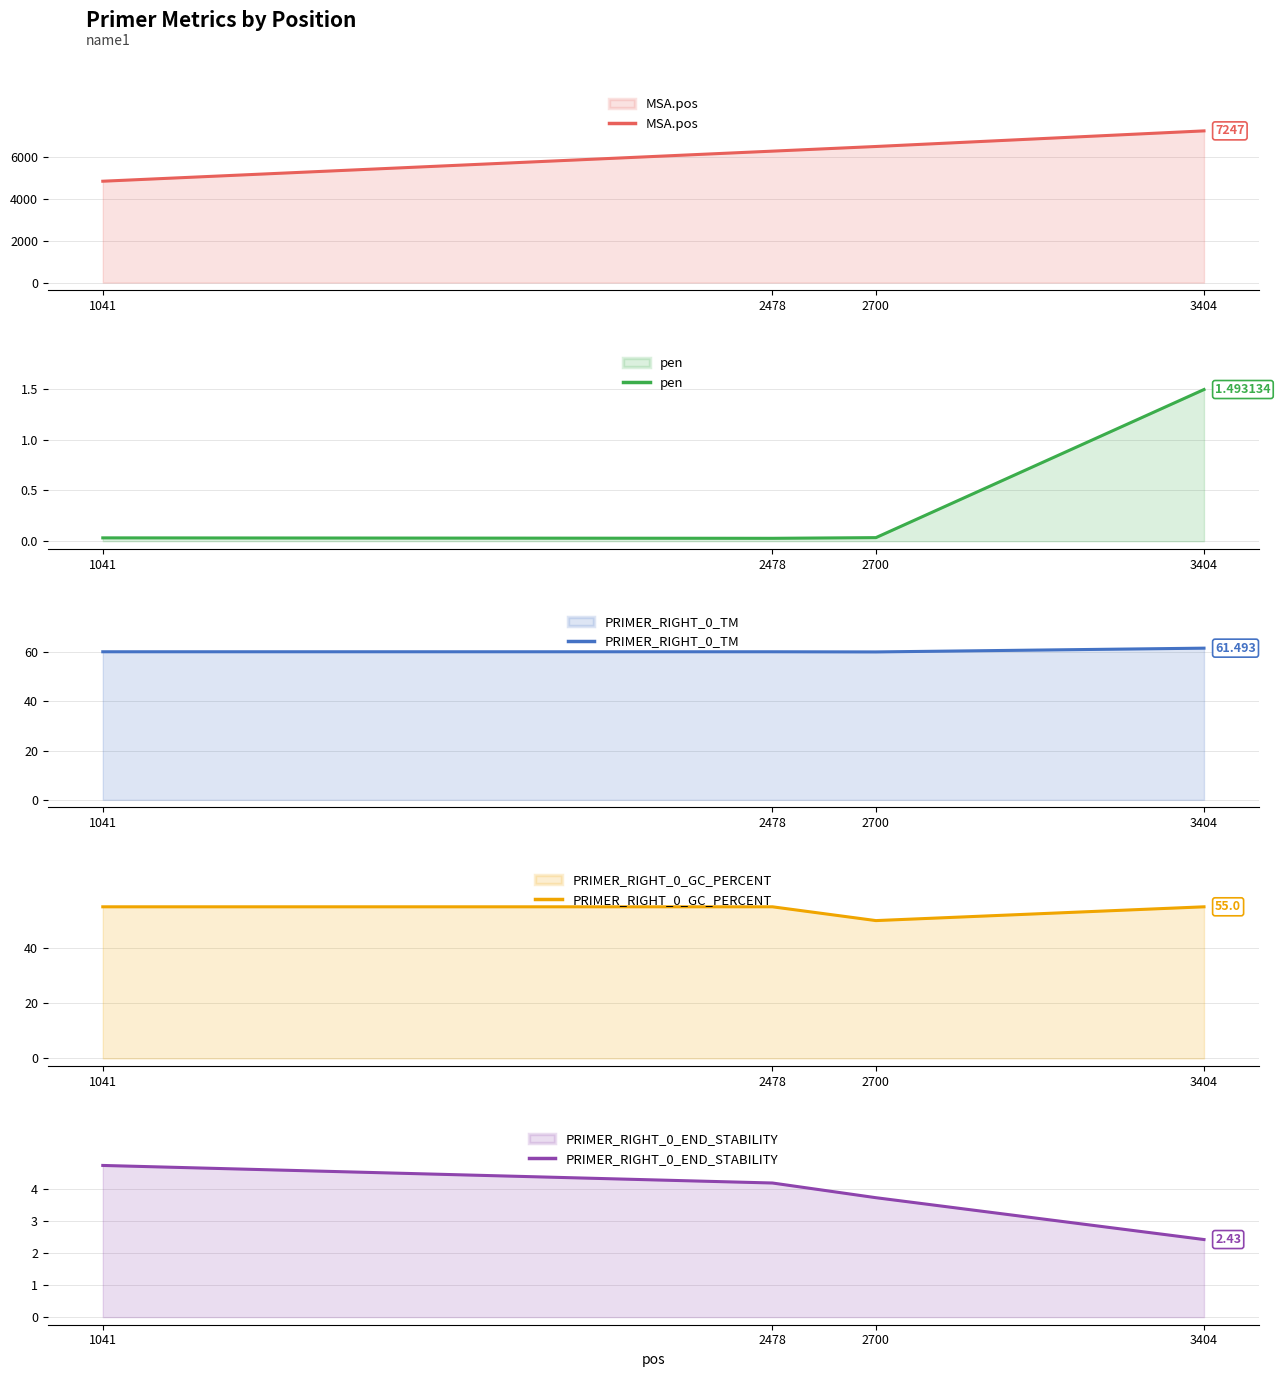

The MSA.pos series shows 6501.0 at 2700. True or false?

True